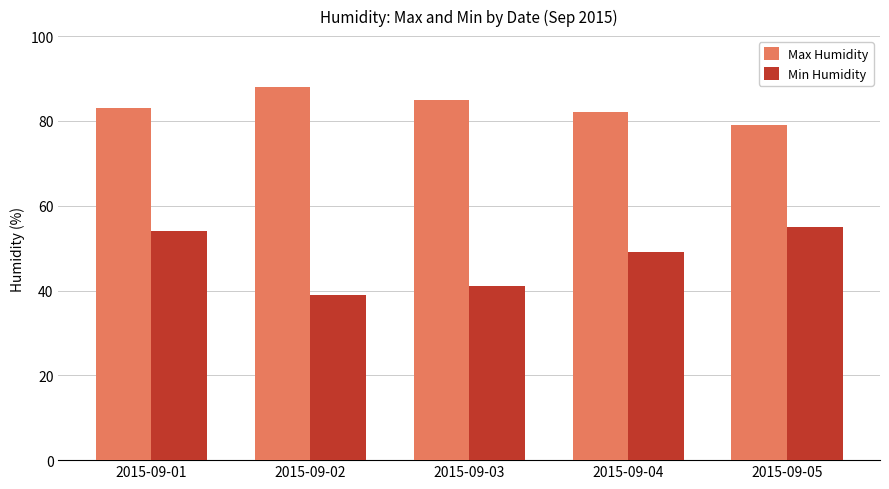

Reading right to left, what are all the values shown in this chart?

Max Humidity: 2015-09-05=79	2015-09-04=82	2015-09-03=85	2015-09-02=88	2015-09-01=83
Min Humidity: 2015-09-05=55	2015-09-04=49	2015-09-03=41	2015-09-02=39	2015-09-01=54